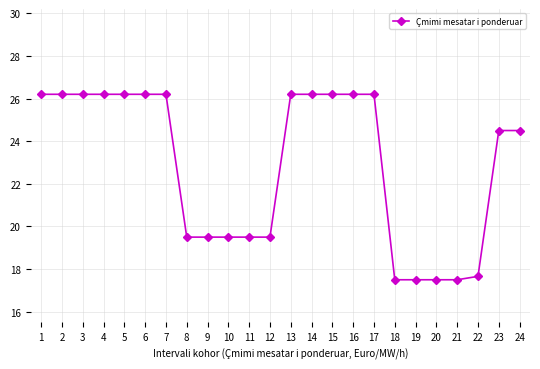

How many values are below 26?

12